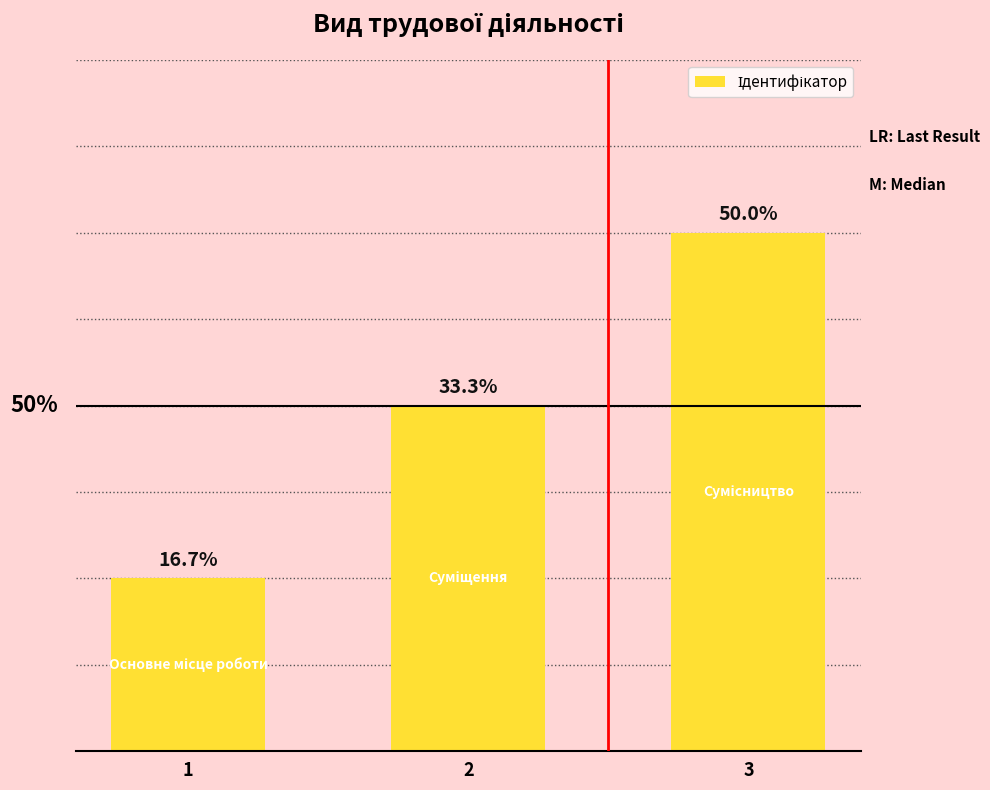

Is it true that the value at 3 is 3?

True